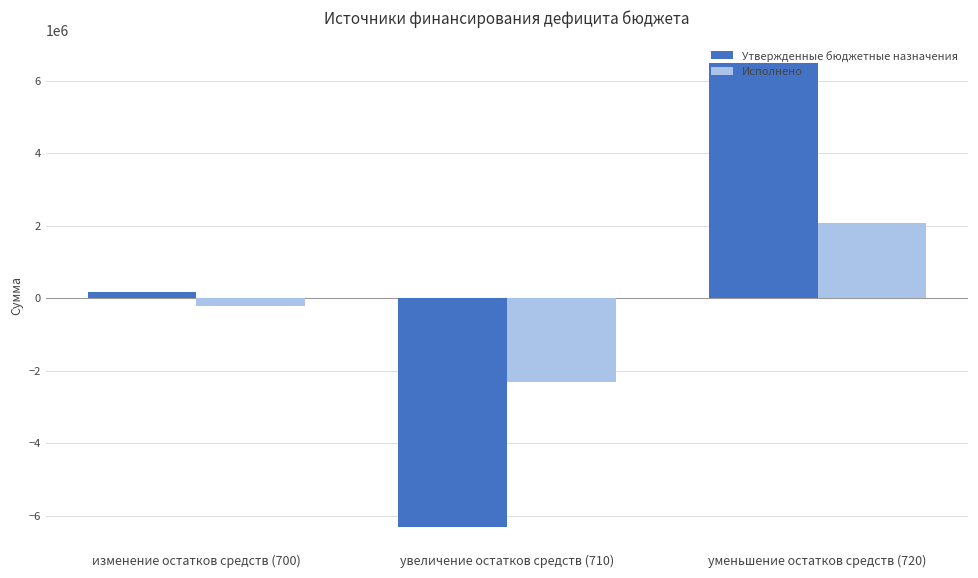

The Исполнено series shows -2301661.7 at увеличение остатков средств (710). True or false?

True